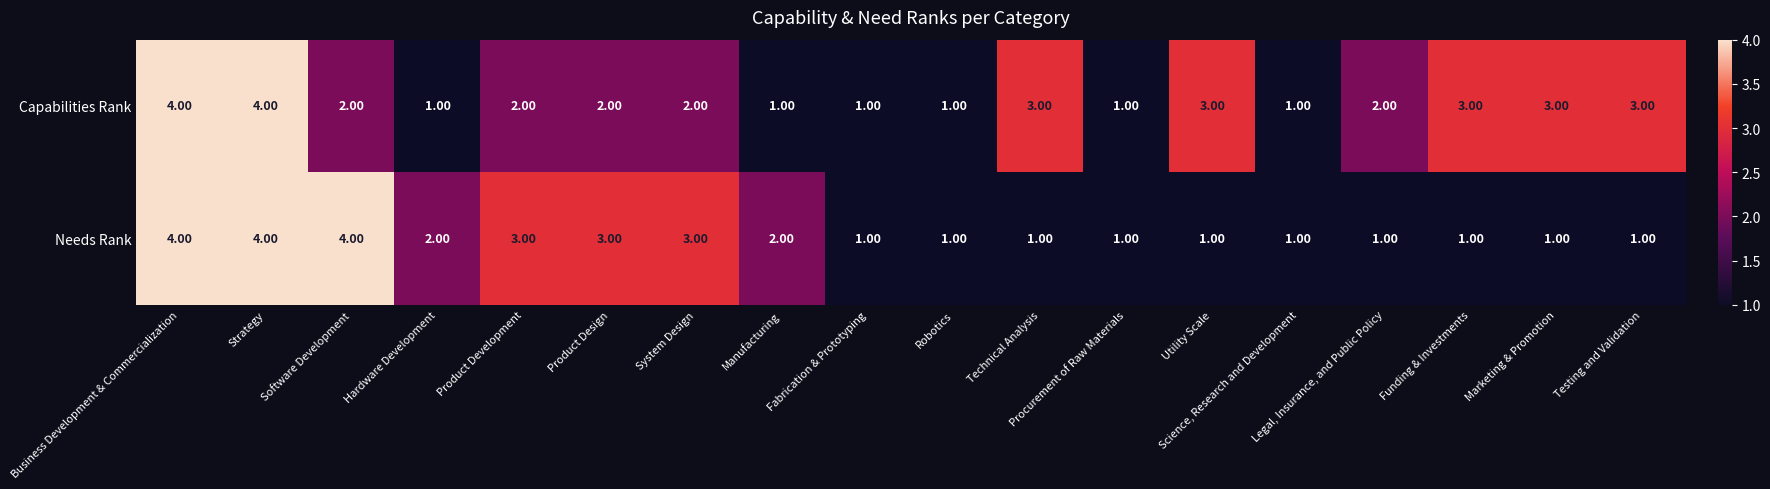

Which series has the largest total across all categories?

Capabilities Rank